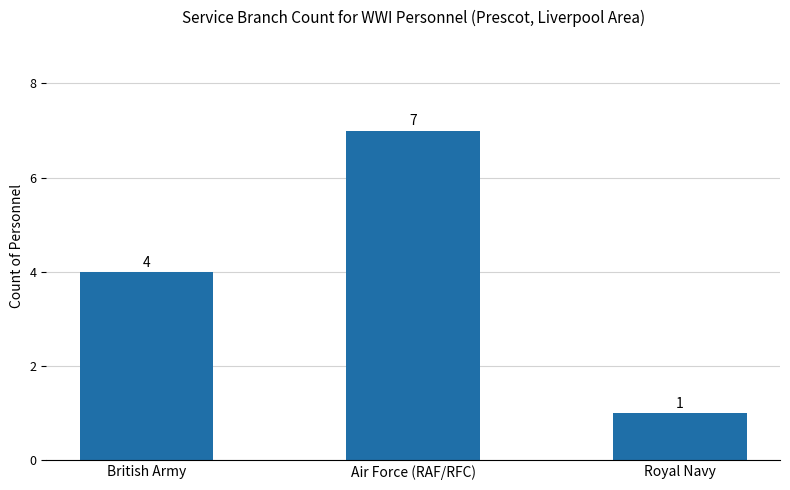

Does the chart contain stacked bars?

No